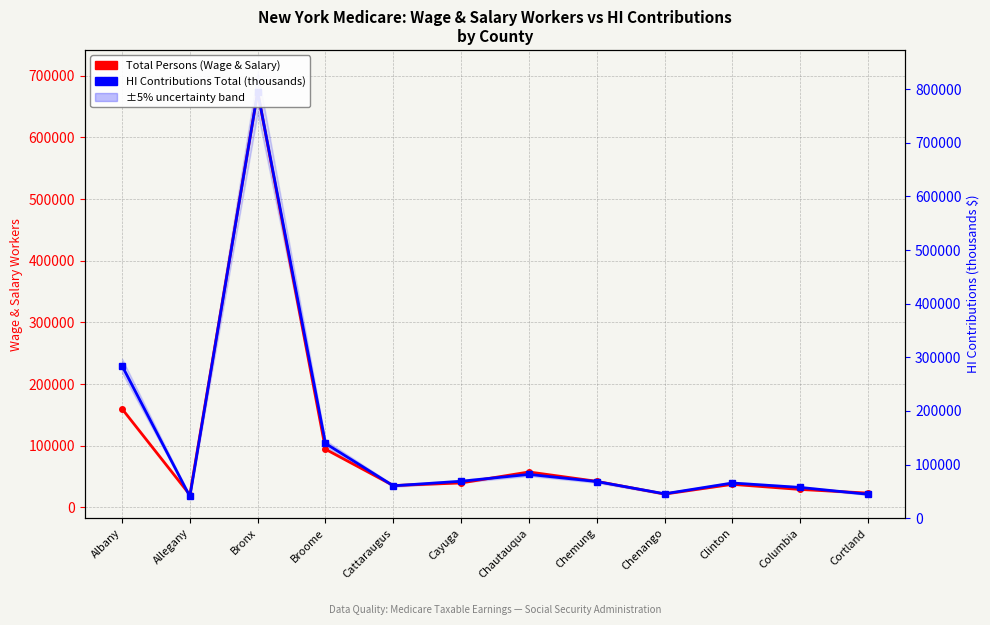

Read the Total Persons (Wage & Salary) value at Albany.

159824.0